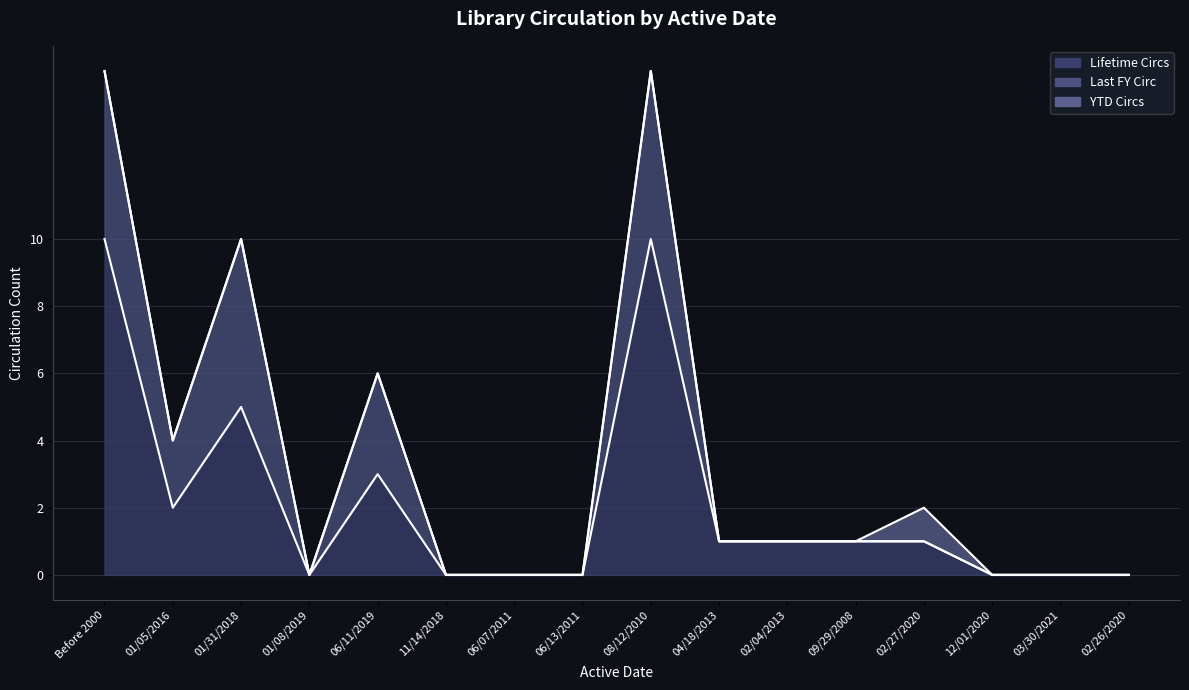

What are all the series names shown in the legend?

Lifetime Circs, Last FY Circ, YTD Circs